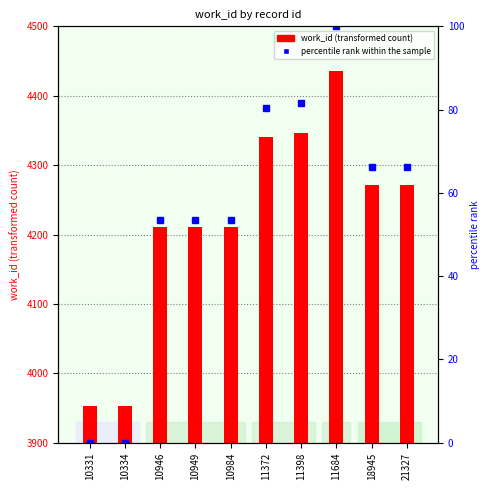

At how many categories does at least one series exceed 1163?

10